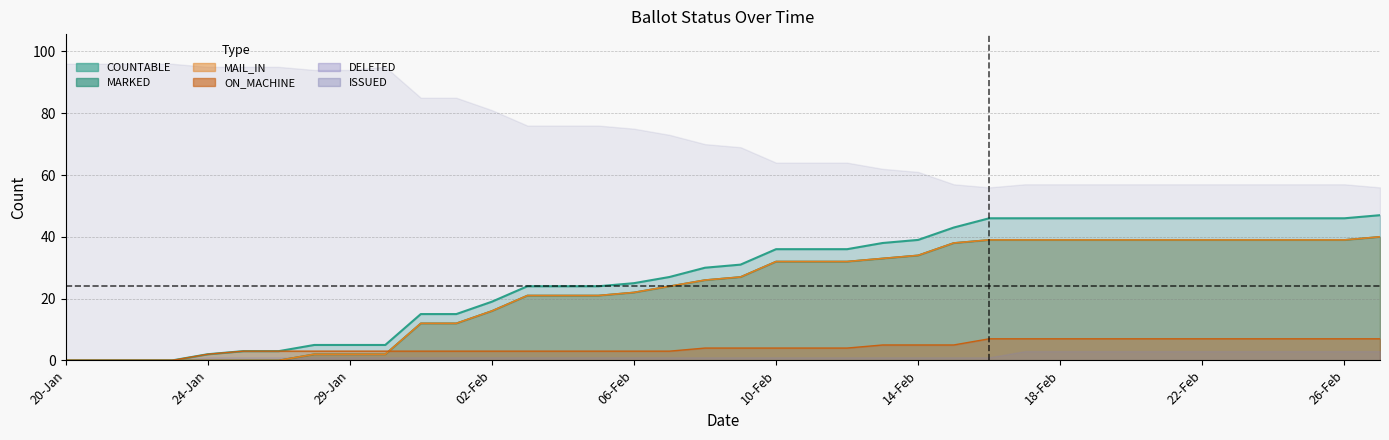

Between ISSUED and 25, which series saw the biggest shift?

COUNTABLE